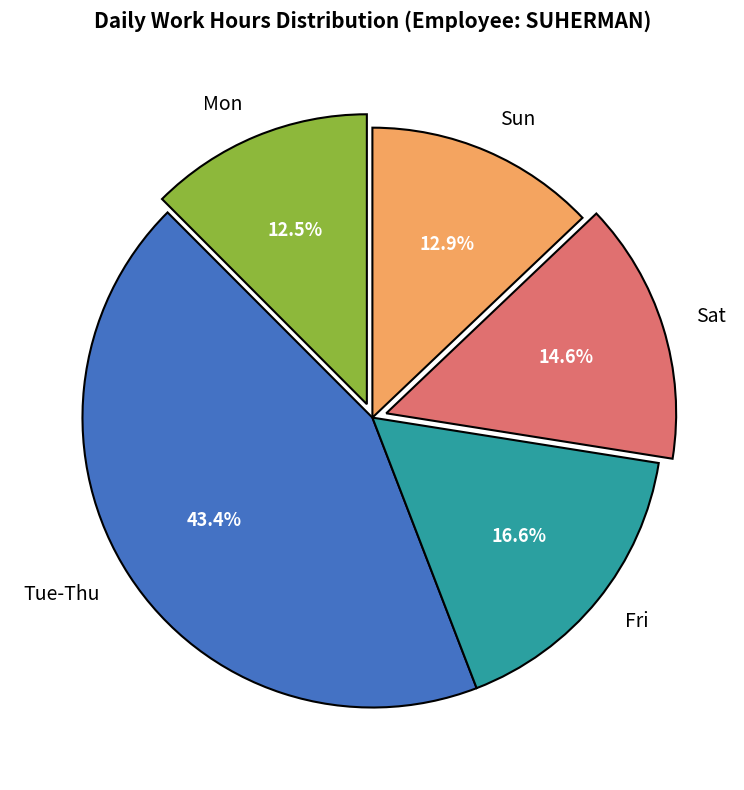

Which slice is the largest?

Tue-Thu